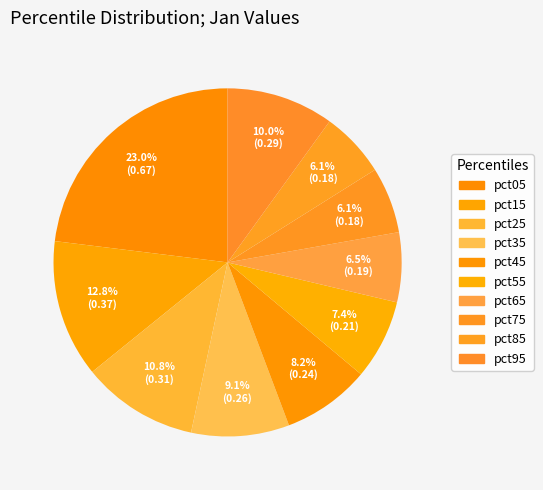

How many slices are in this pie chart?

10